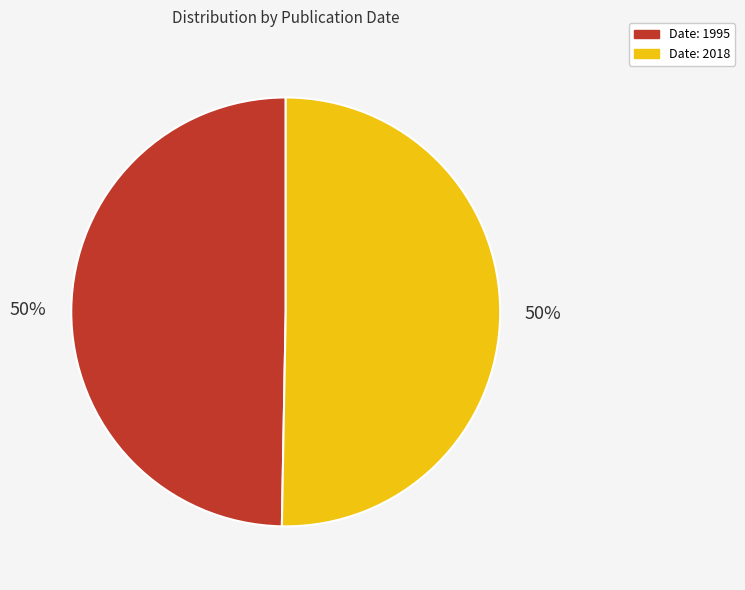

How many slices are in this pie chart?

2